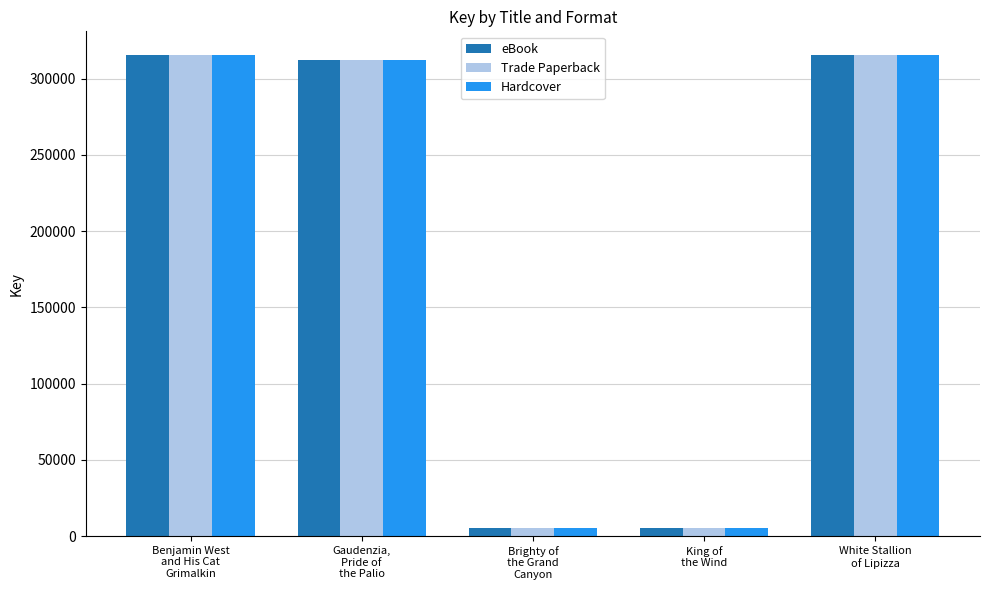

What is the maximum value shown in the chart?

315246